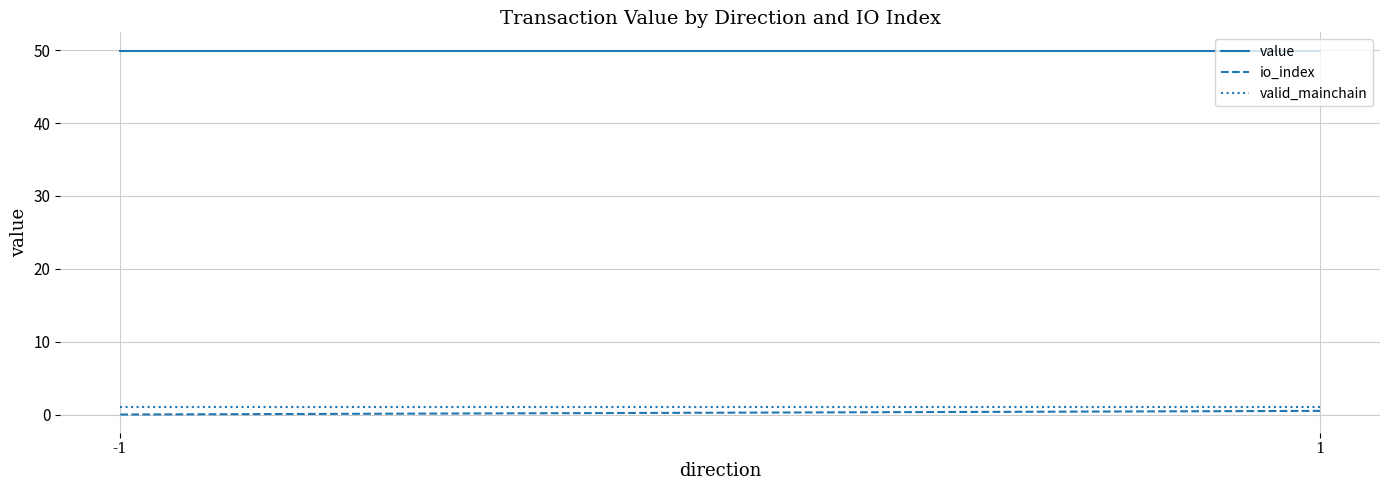

How many lines are shown in the chart?

3